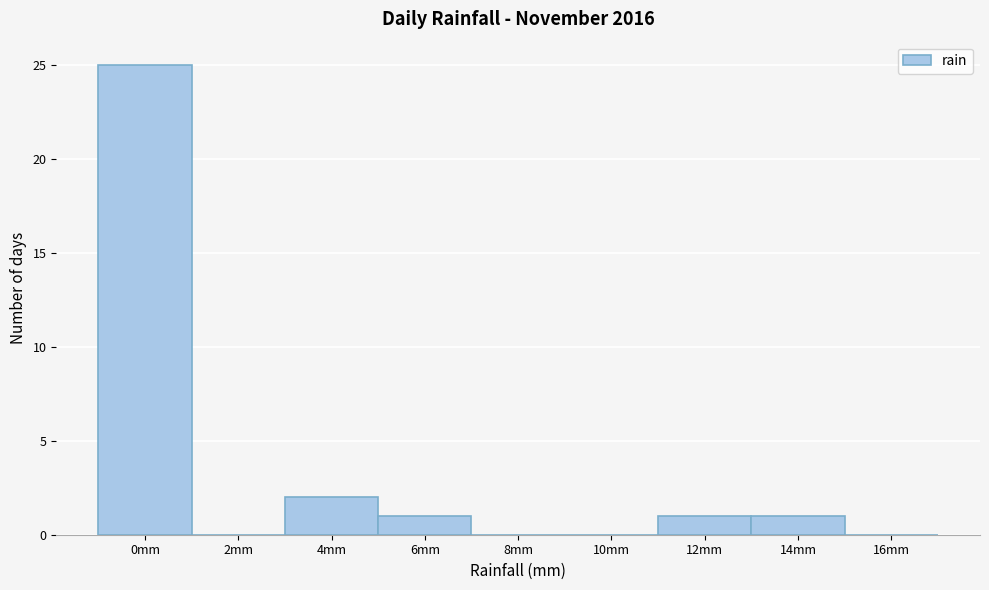

Reading left to right, extract all data points from this chart.

0mm=25	2mm=0	4mm=2	6mm=1	8mm=0	10mm=0	12mm=1	14mm=1	16mm=0